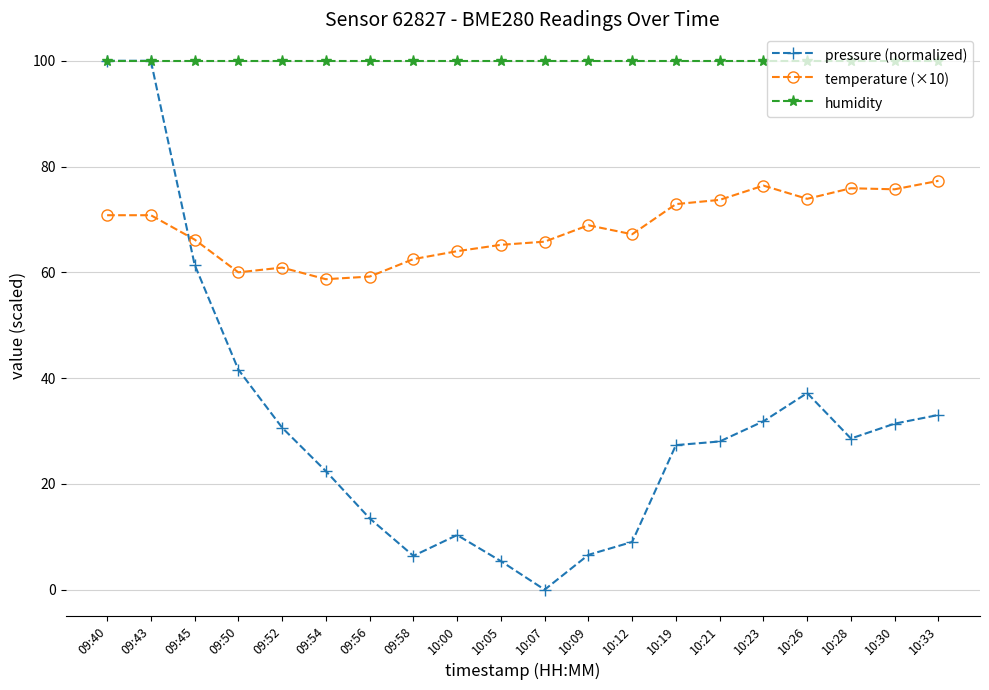

Which series has the largest total across all categories?

humidity